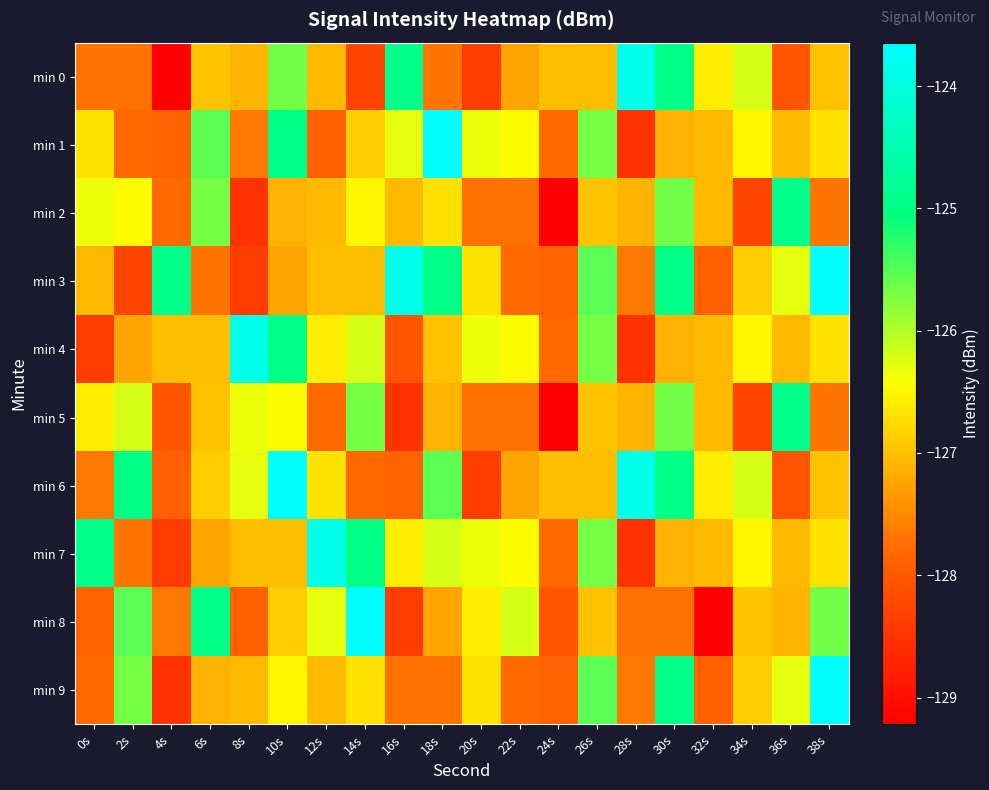

Which label corresponds to the largest value in the chart?

18s